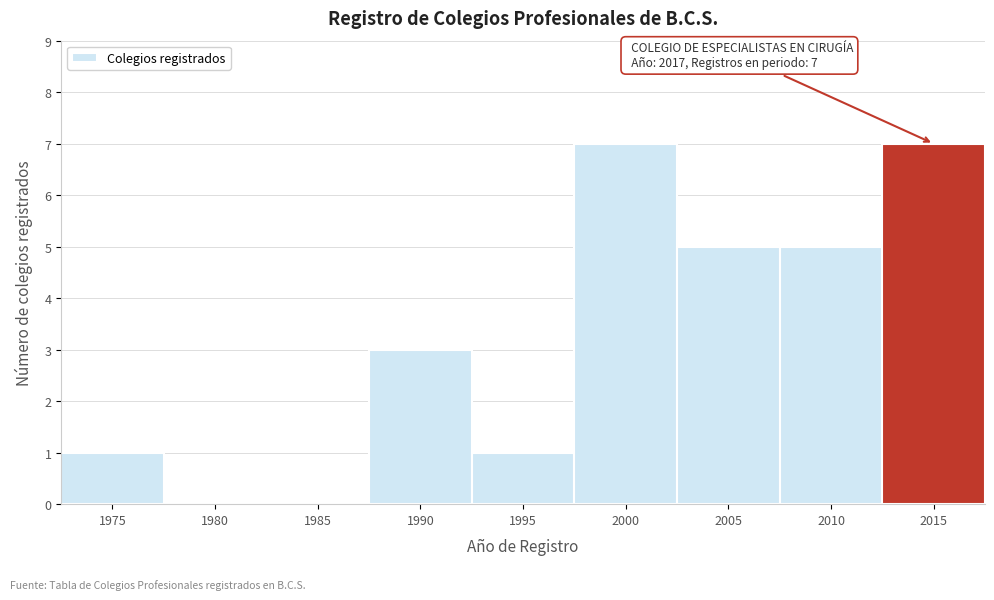

Reading left to right, extract all data points from this chart.

1975=1	1980=0	1985=0	1990=3	1995=1	2000=7	2005=5	2010=5	2015=7